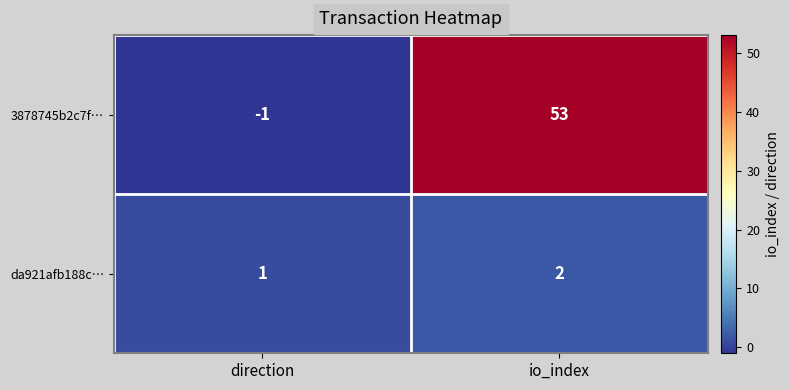

What is the difference between the maximum and minimum values in the 3878745b2c7f… series?

54